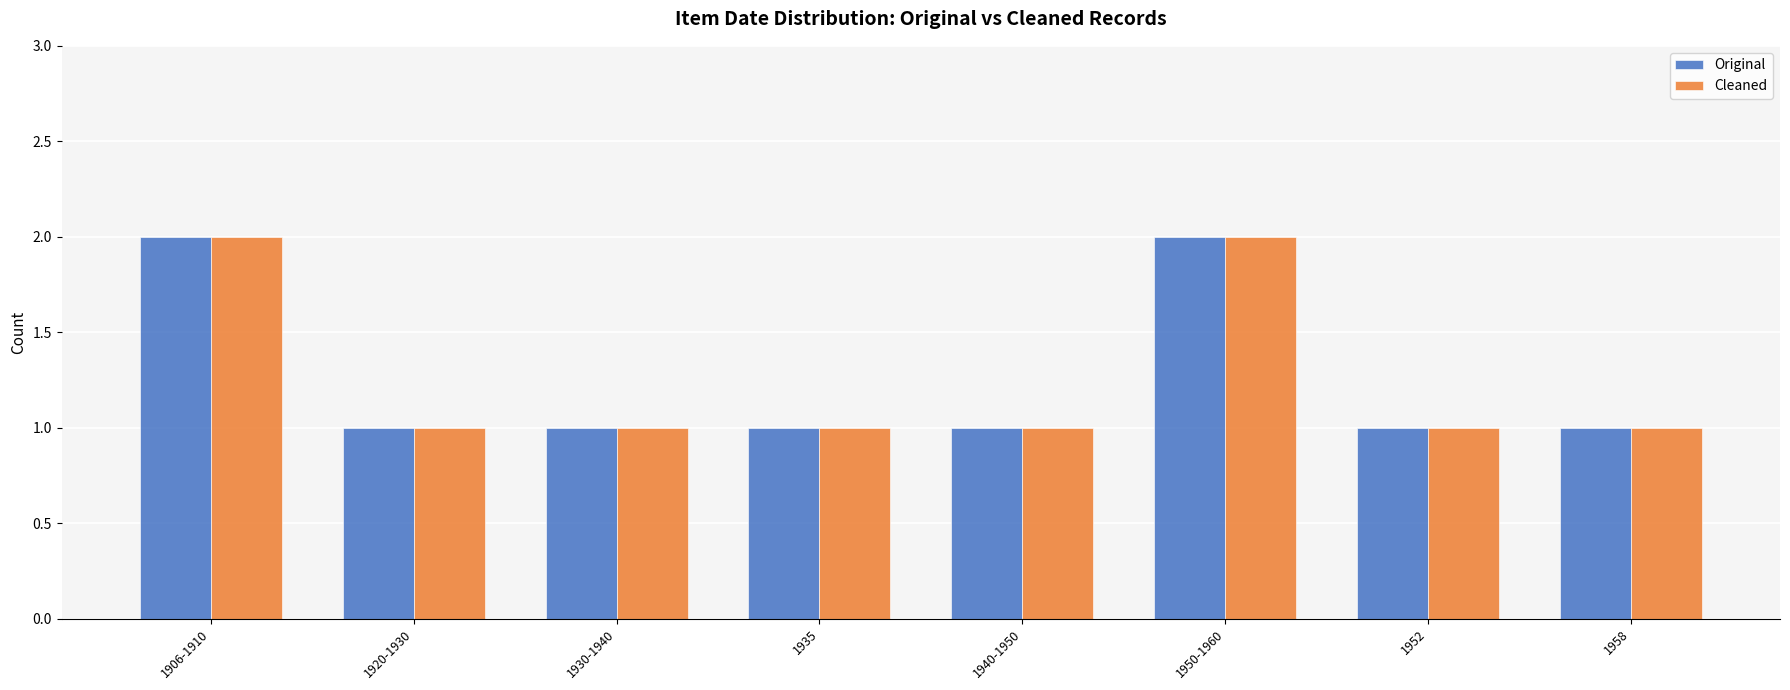

What is the difference between the maximum and minimum values in the Cleaned series?

1